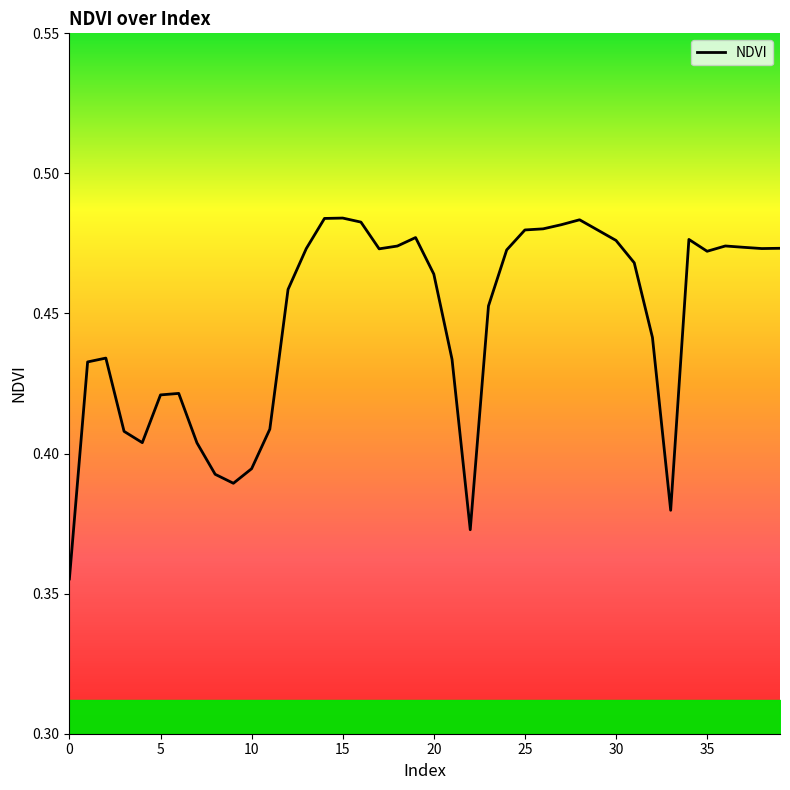

How many points are higher than both their immediate neighbors (excluding endpoints)?

7